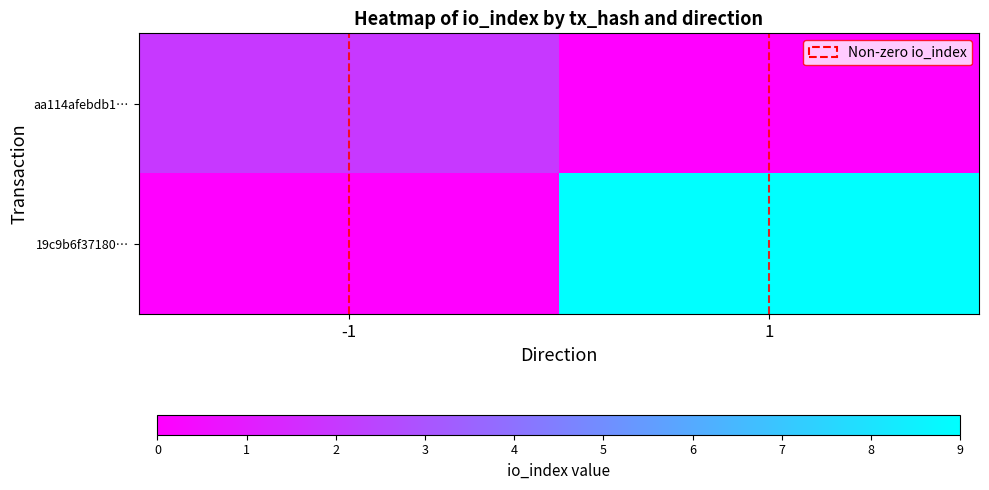

Rank the series at -1 from lowest to highest value.

19c9b6f37180…, aa114afebdb1…